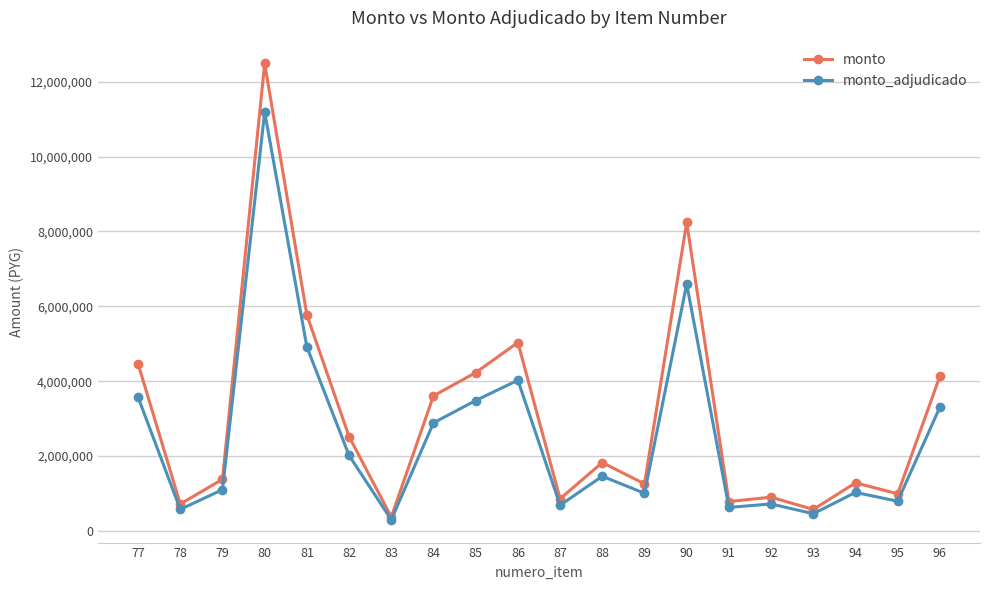

True or false: monto has more than 1 interior local peaks.

True